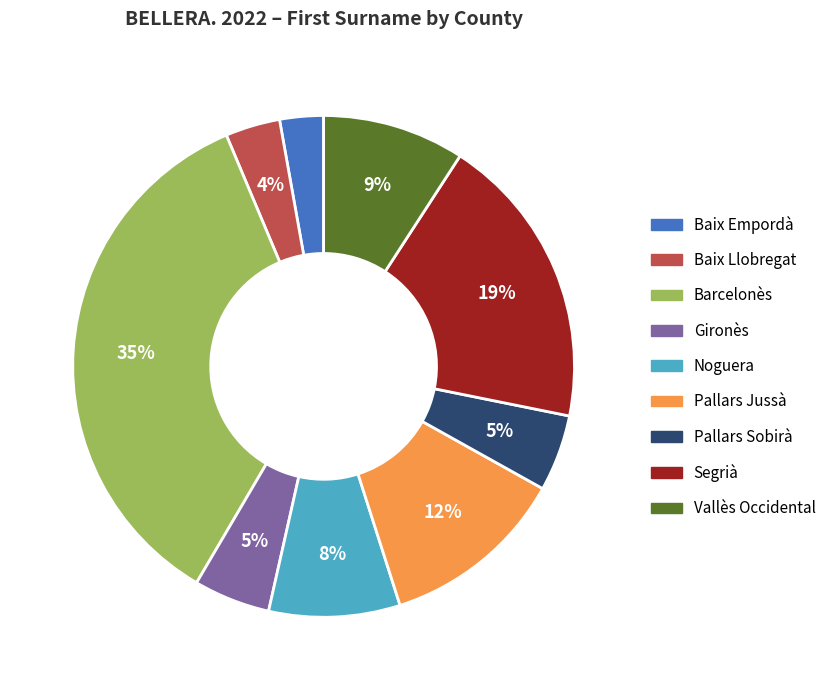

Is there a majority slice in this chart?

No